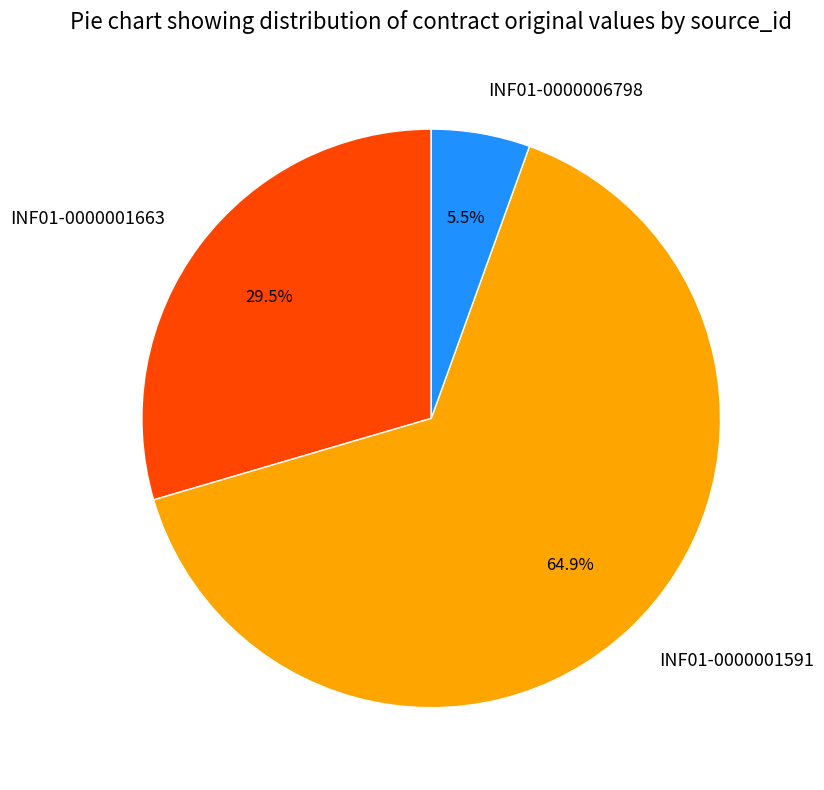

Does any single category account for the majority?

Yes